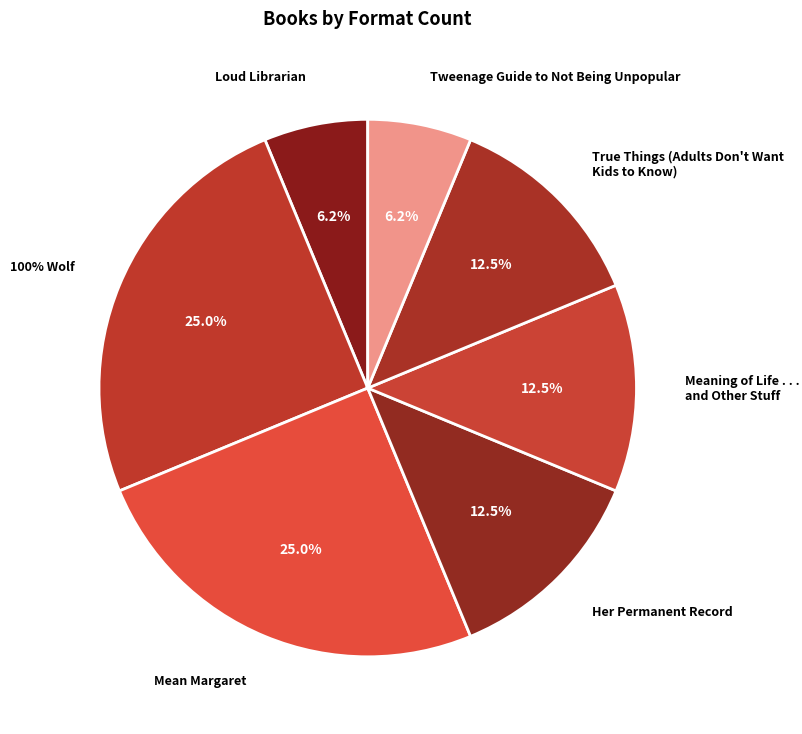

Combined, what portion of the pie is Tweenage Guide to Not Being Unpopular and 100% Wolf?

31.2%